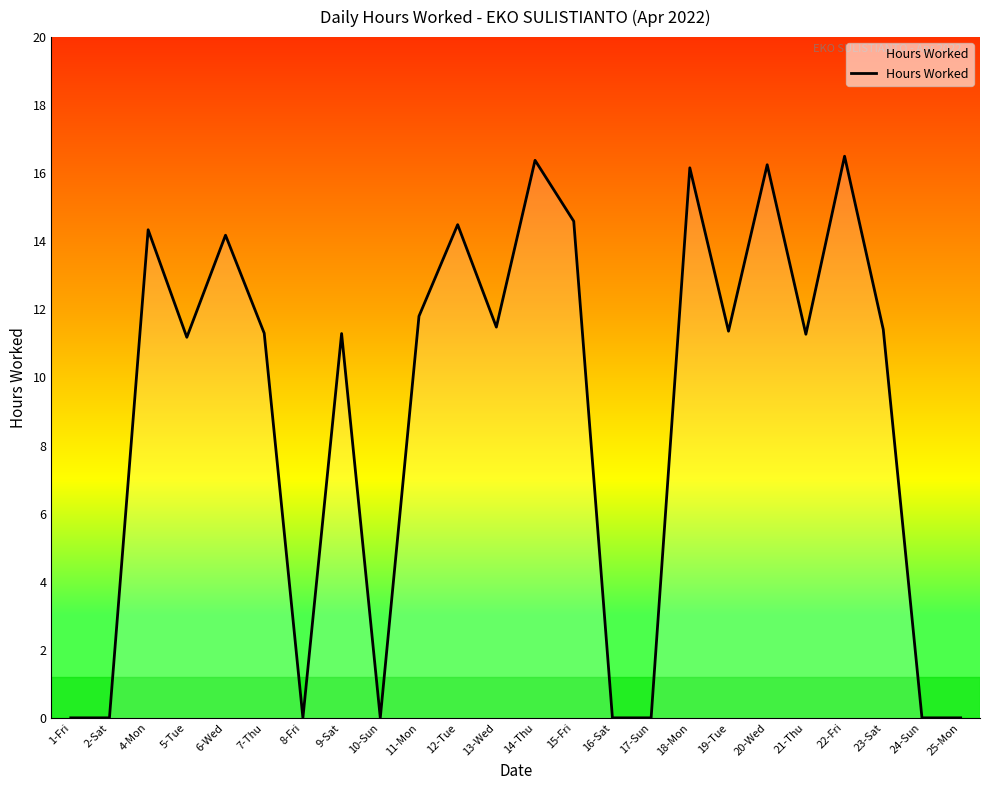

What is the ratio of the value at 14-Thu to the value at 9-Sat?

1.5